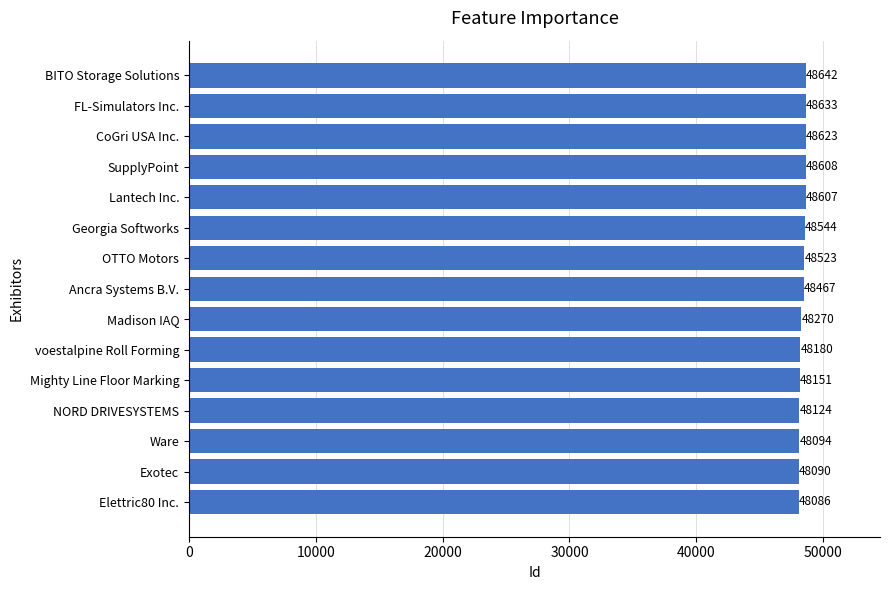

How many values are below 48467?

7